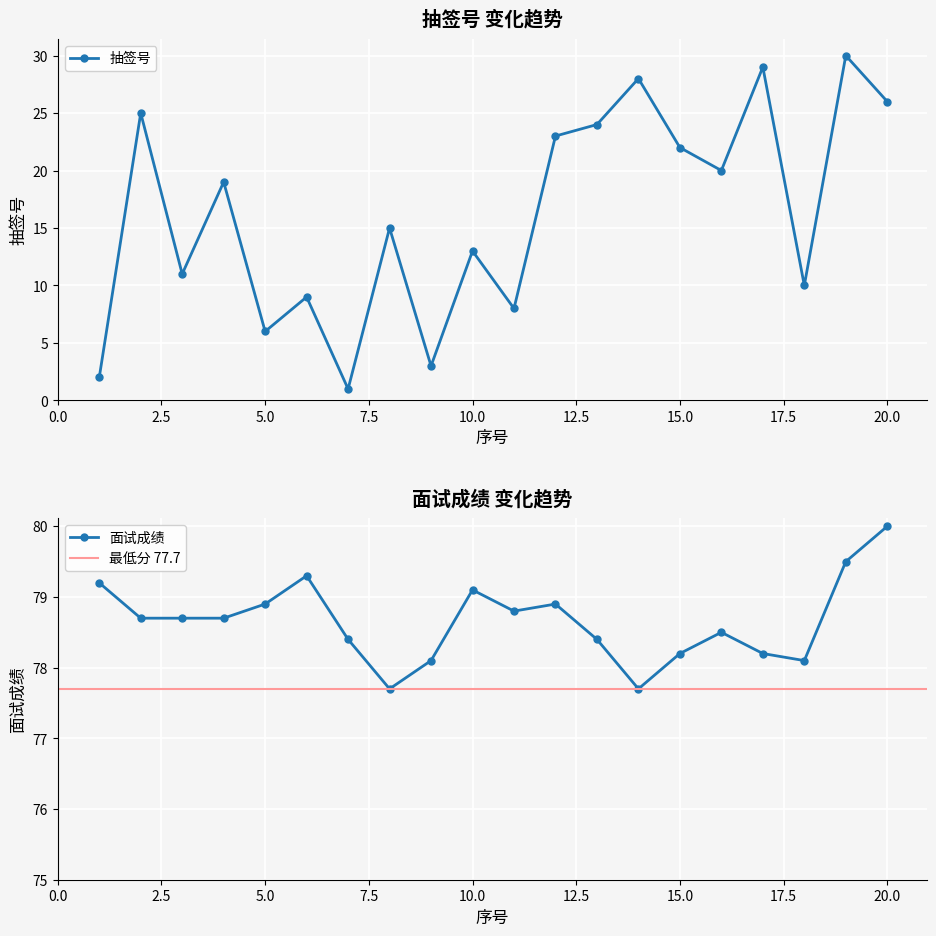

True or false: 抽签号 and 面试成绩 intersect in this chart.

False